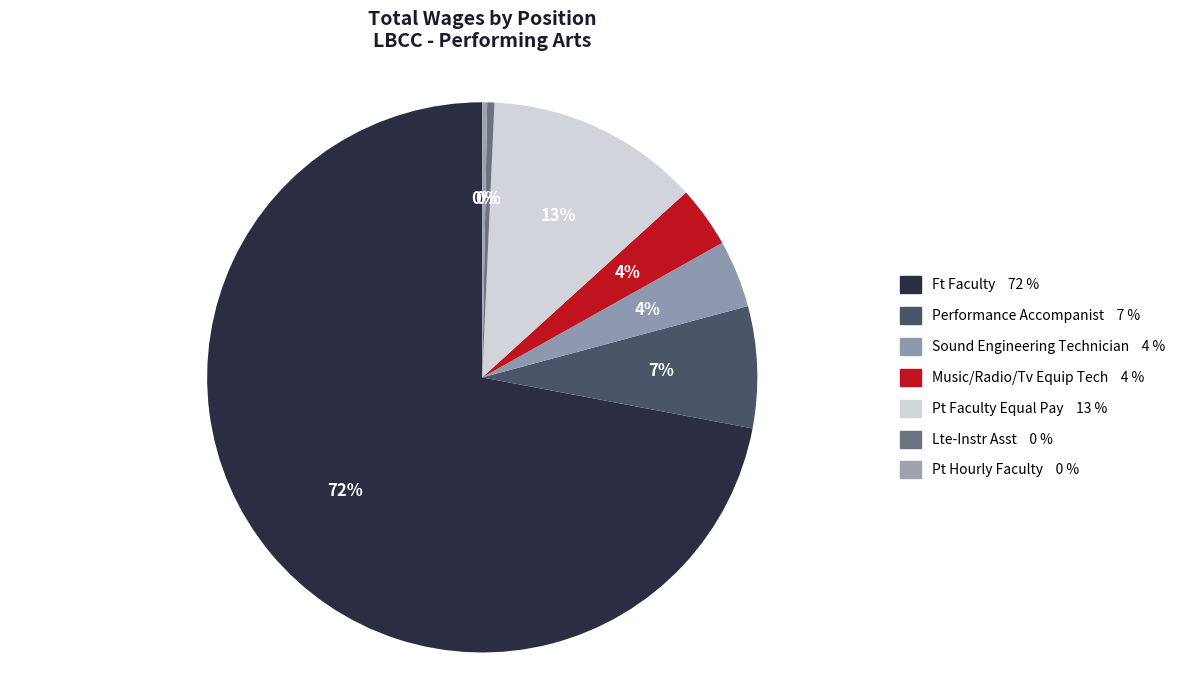

What is the smallest slice in the pie chart?

Pt Hourly Faculty